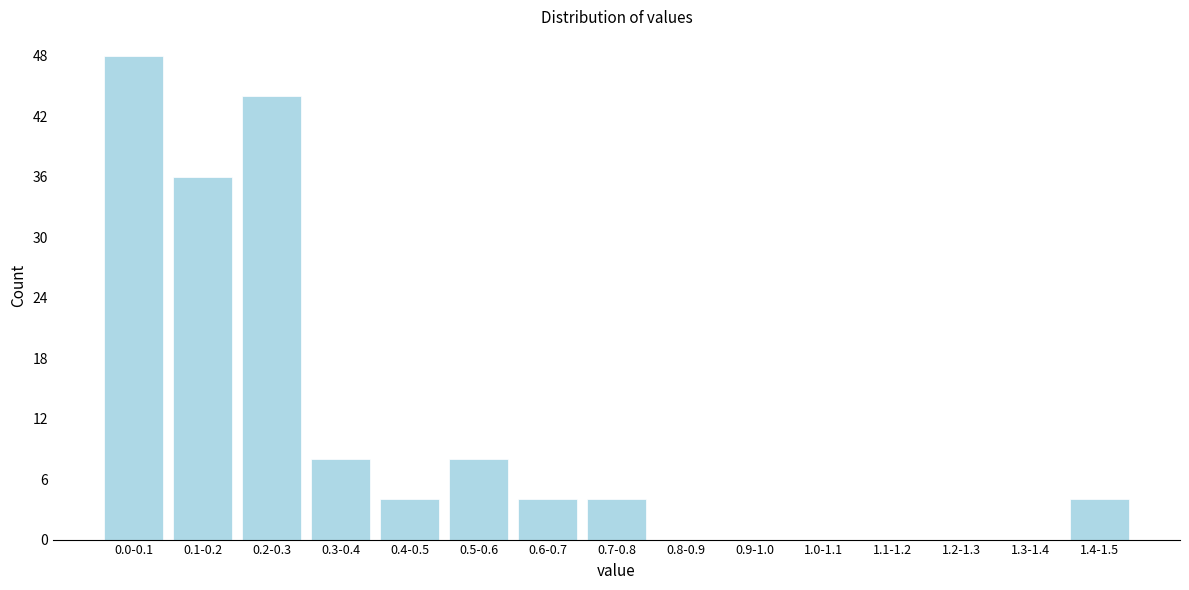

Reading right to left, list all the values displayed in this chart.

1.4-1.5=4	1.3-1.4=0	1.2-1.3=0	1.1-1.2=0	1.0-1.1=0	0.9-1.0=0	0.8-0.9=0	0.7-0.8=4	0.6-0.7=4	0.5-0.6=8	0.4-0.5=4	0.3-0.4=8	0.2-0.3=44	0.1-0.2=36	0.0-0.1=48